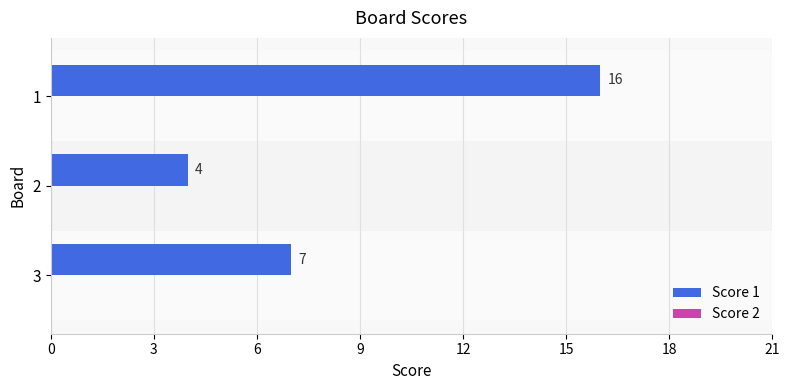

Between 2 and 3, which is larger?

3